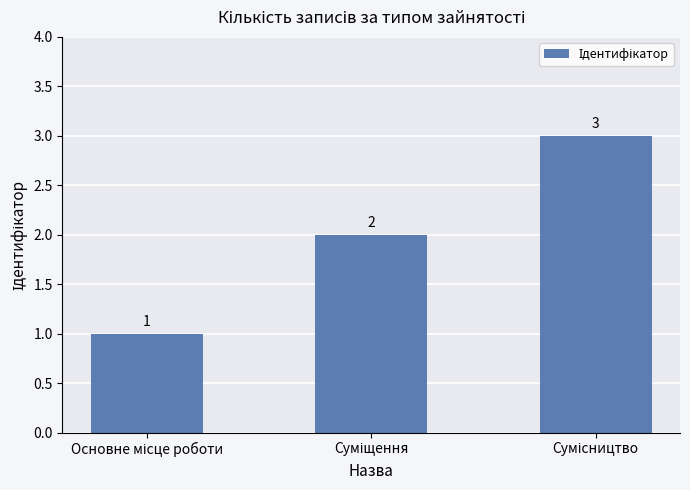

What is the value of the 3rd bar from the left?

3